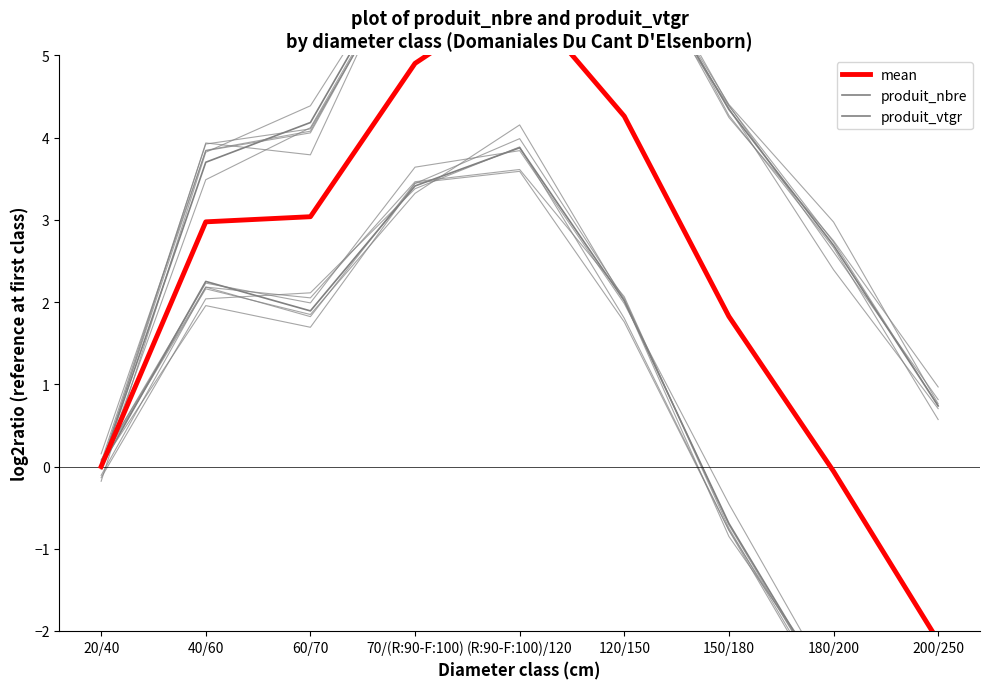

Rank the series by their maximum value, from highest to lowest.

produit_vtgr, mean, produit_nbre